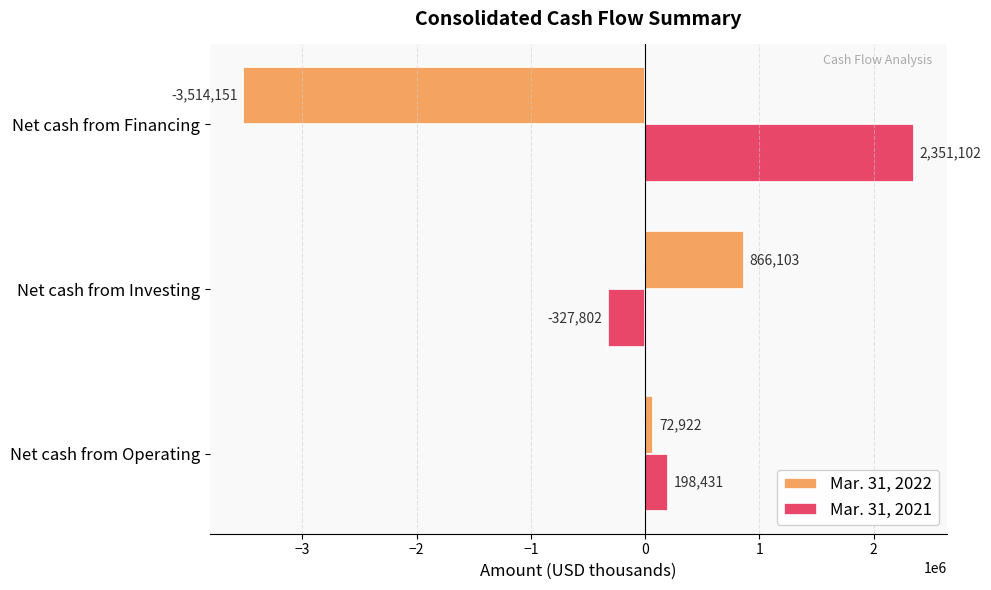

At which label does Mar. 31, 2021 reach its peak?

Net cash from Financing